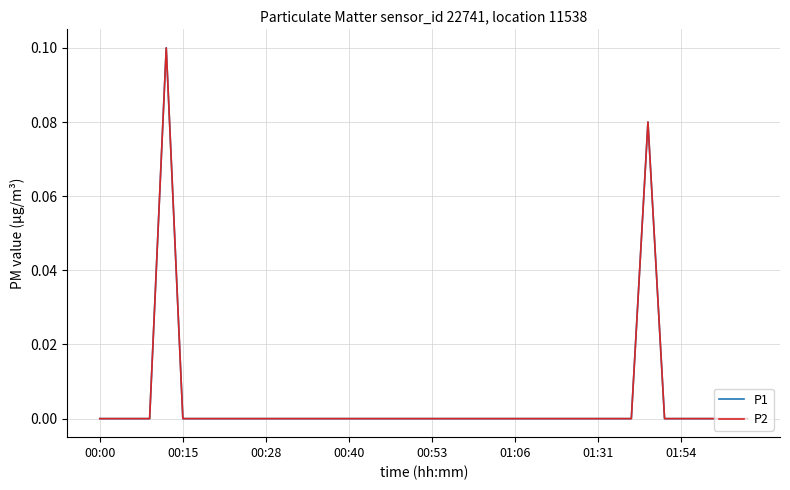

List the series in order of their peak value, lowest first.

P1, P2